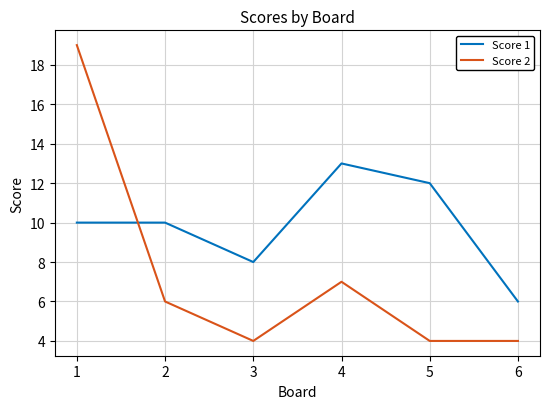

Reading left to right, list all the values displayed in this chart.

Score 1: 10	10	8	13	12	6
Score 2: 19	6	4	7	4	4